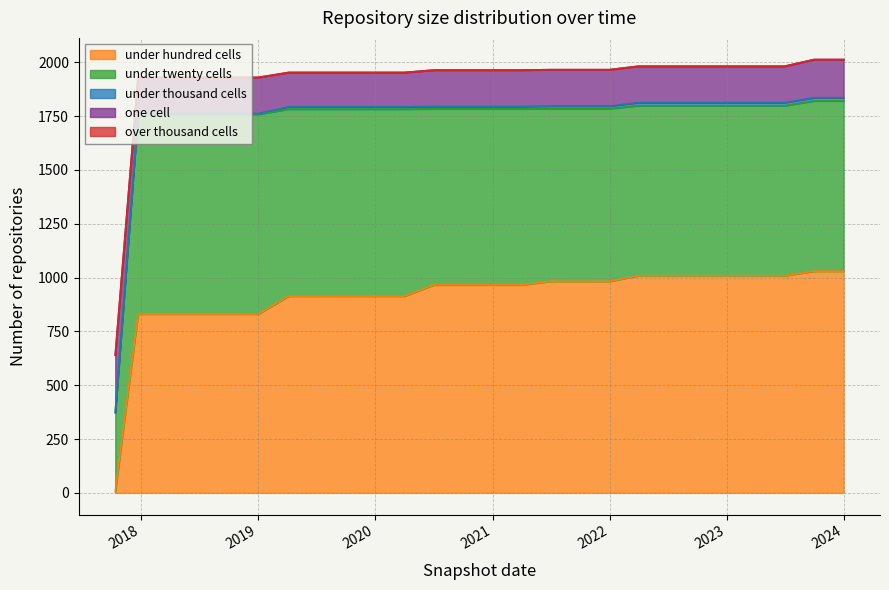

How many values in the one_cell series exceed 169?

3